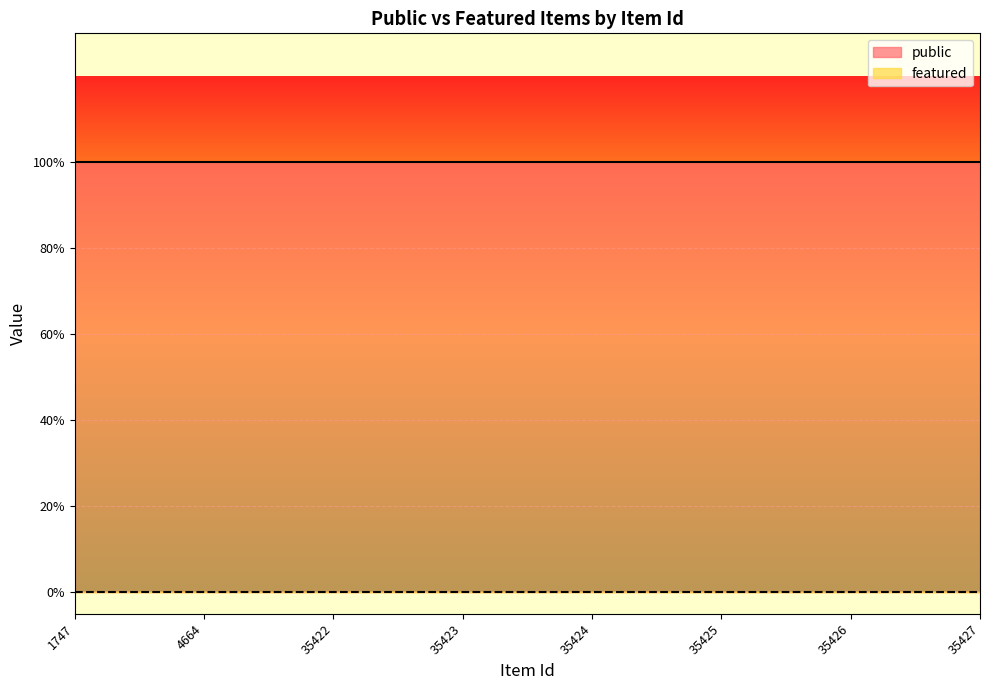

List the series in order of their overall mean, highest first.

public, featured